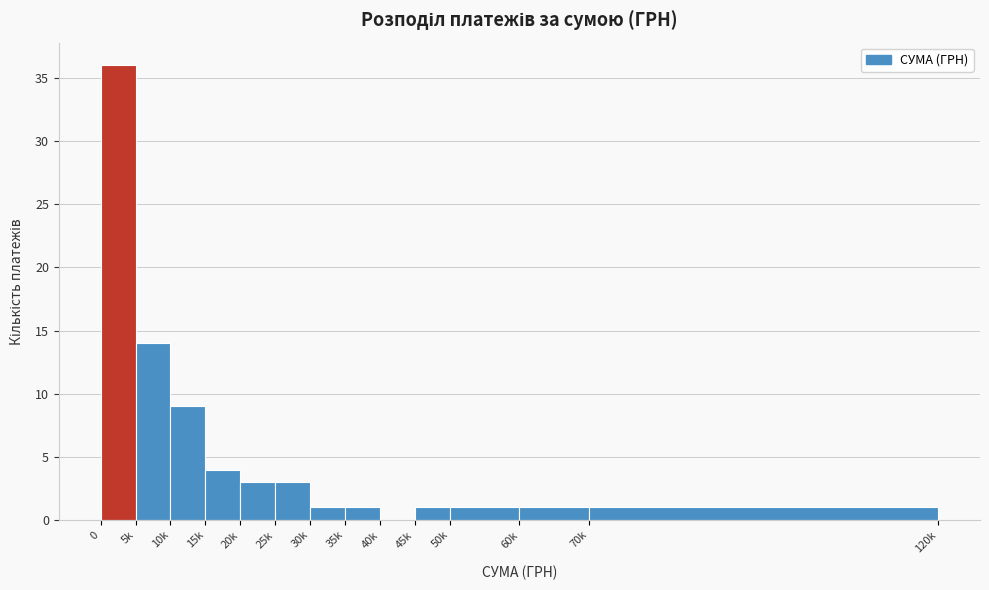

Reading left to right, transcribe all the data shown in this chart.

0=36	5k=14	10k=9	15k=4	20k=3	25k=3	30k=1	35k=1	40k=0	45k=1	50k=1	60k=1	70k=1